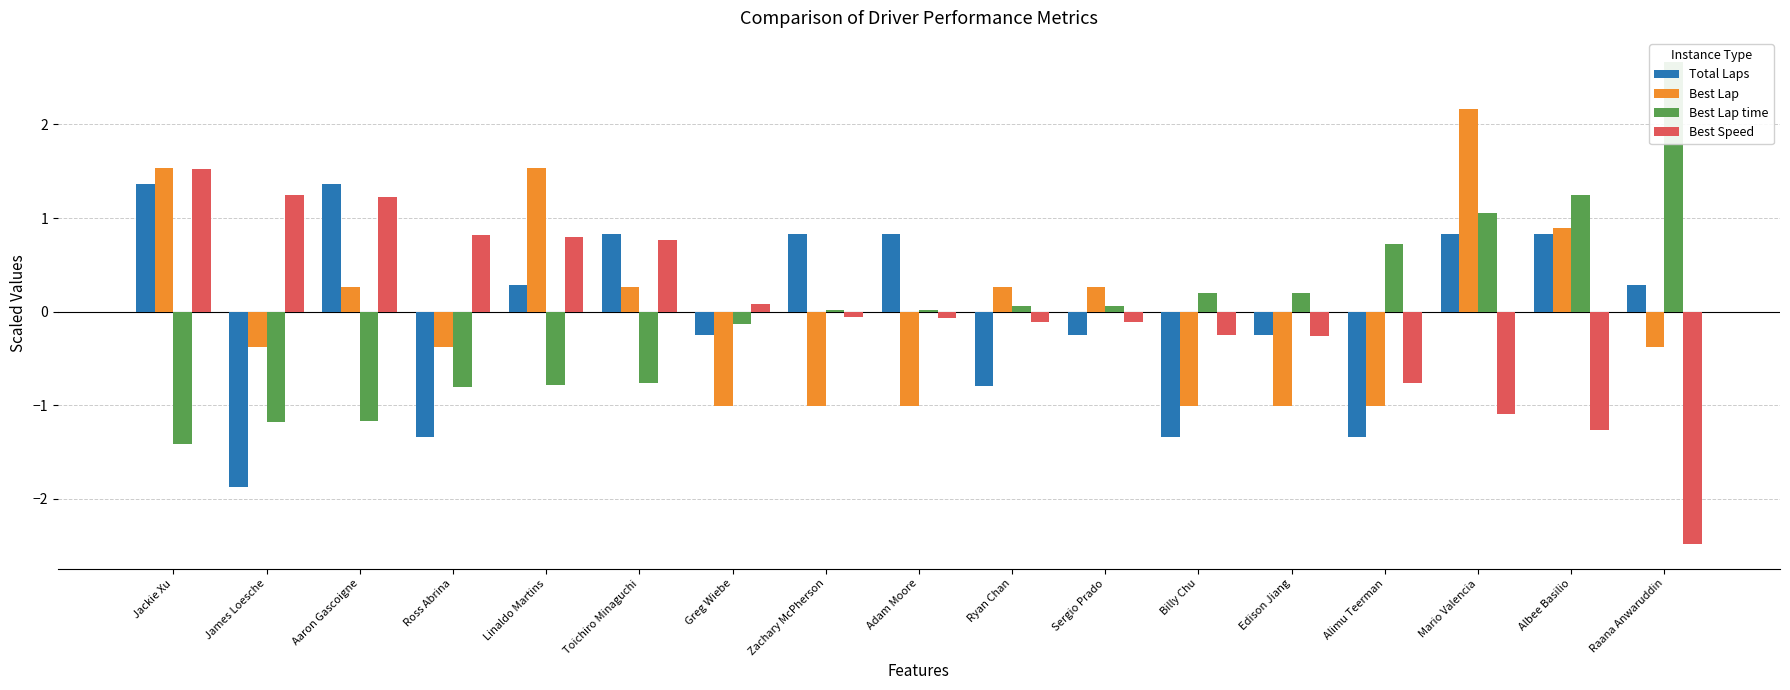

Rank the categories by Best Lap time value from highest to lowest.

Raana Anwaruddin, Albee Basilio, Mario Valencia, Alimu Teerman, Edison Jiang, Billy Chu, Sergio Prado, Ryan Chan, Adam Moore, Zachary McPherson, Greg Wiebe, Toichiro Minaguchi, Linaldo Martins, Ross Abrina, Aaron Gascoigne, James Loesche, Jackie Xu